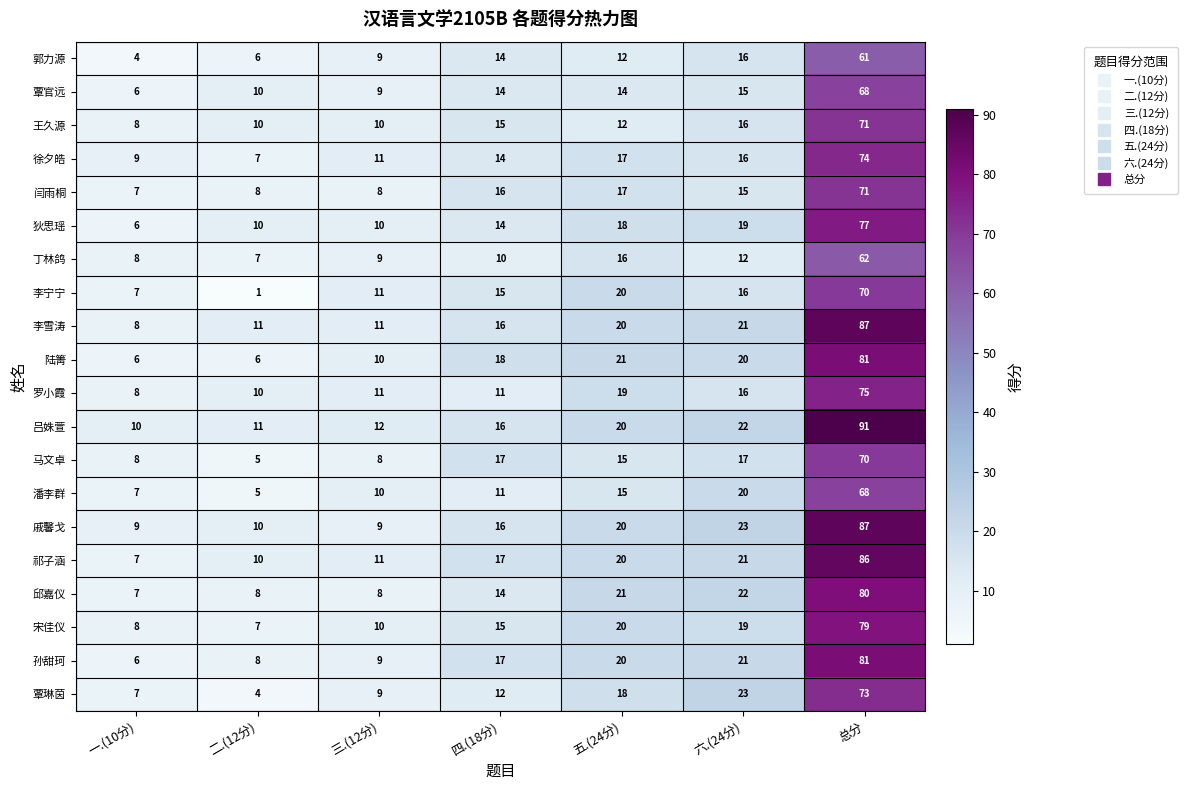

What is the total value across all series at 四.(18分)?

292